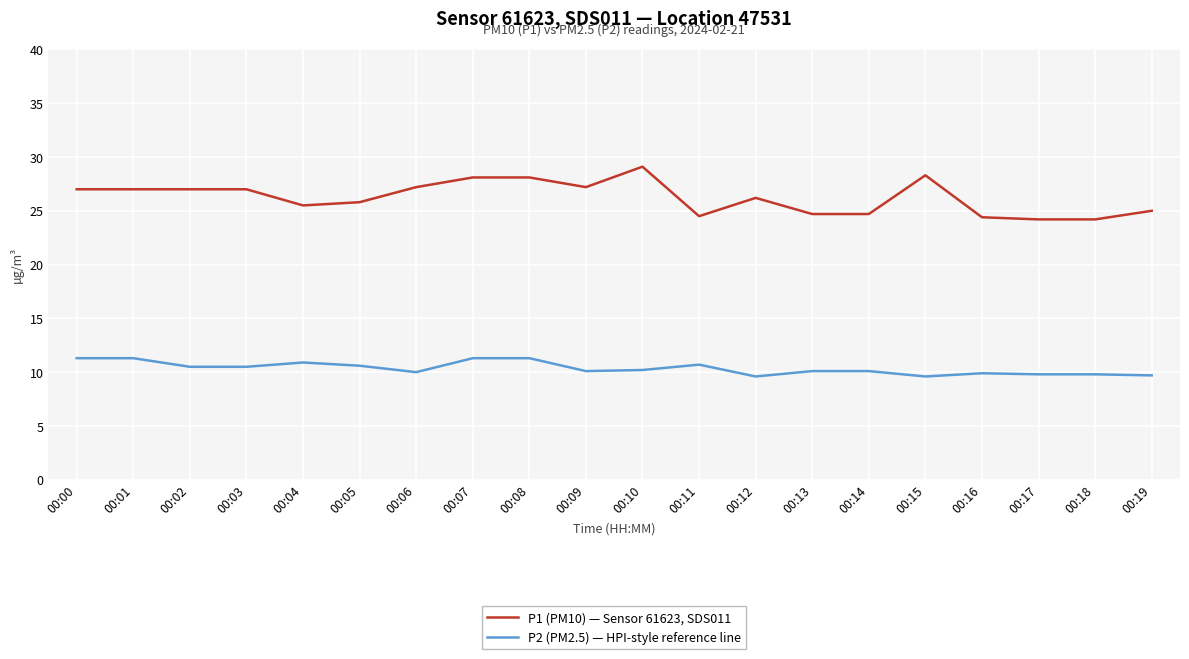

List the series in order of their peak value, lowest first.

P2 (PM2.5) — HPI-style reference line, P1 (PM10) — Sensor 61623, SDS011